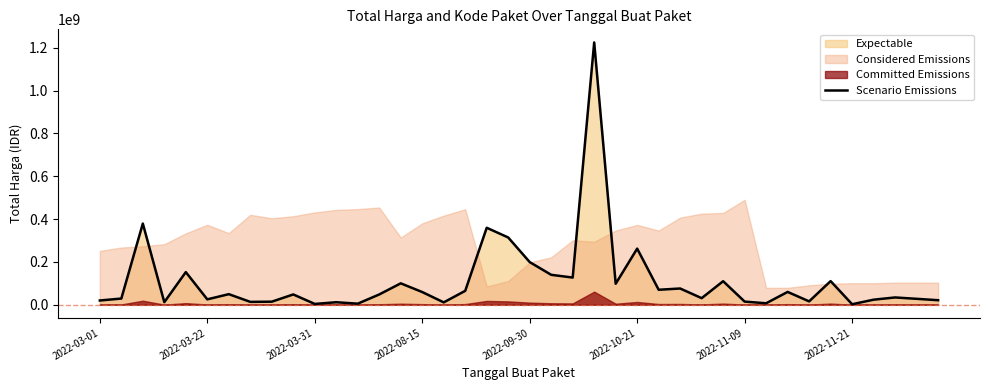

Reading left to right, what are all the values shown in this chart?

19950000	29000000	379075000	12000000	152477000	25200000	49478000	13442000	14400000	48140000	3825000	11800000	5093000	48140000	100000000	59375000	11100000	65000000	359500000	314121780	199200000	139800000	127000000	1224682000	98000000	262118150	70000000	75920000	30800000	110000000	14750000	6936000	59935000	15787200	110389990	2395750	23680800	34132505	27720000	21231000